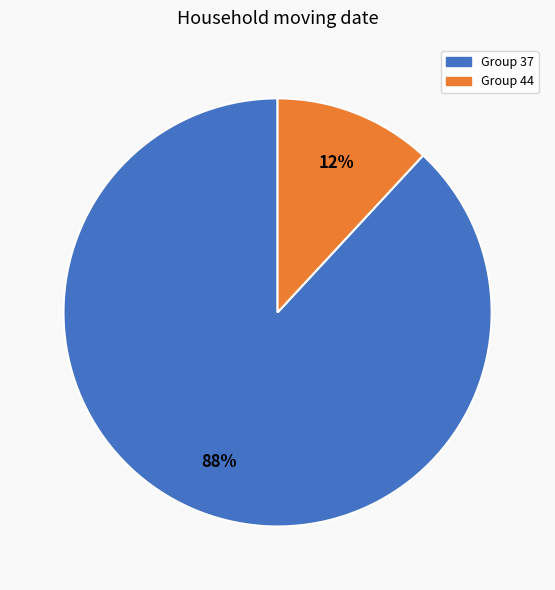

Do Group 37 and Group 44 together represent more than half of the pie?

Yes